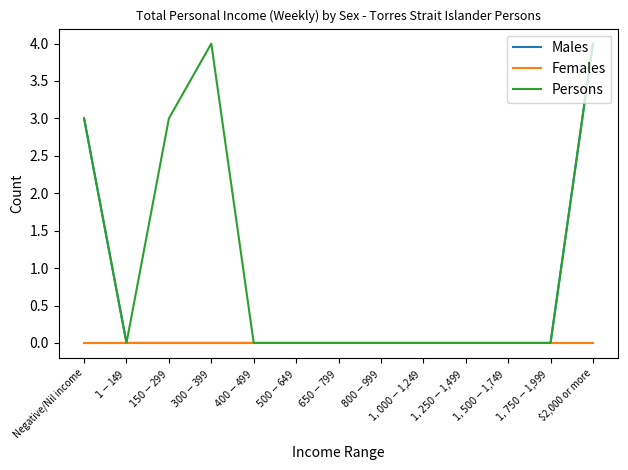

Reading right to left, transcribe all the data shown in this chart.

Males: $2,000 or more=4	$1,750-$1,999=0	$1,500-$1,749=0	$1,250-$1,499=0	$1,000-$1,249=0	$800-$999=0	$650-$799=0	$500-$649=0	$400-$499=0	$300-$399=0	$150-$299=0	$1-$149=0	Negative/Nil income=3
Females: $2,000 or more=0	$1,750-$1,999=0	$1,500-$1,749=0	$1,250-$1,499=0	$1,000-$1,249=0	$800-$999=0	$650-$799=0	$500-$649=0	$400-$499=0	$300-$399=0	$150-$299=0	$1-$149=0	Negative/Nil income=0
Persons: $2,000 or more=4	$1,750-$1,999=0	$1,500-$1,749=0	$1,250-$1,499=0	$1,000-$1,249=0	$800-$999=0	$650-$799=0	$500-$649=0	$400-$499=0	$300-$399=4	$150-$299=3	$1-$149=0	Negative/Nil income=3